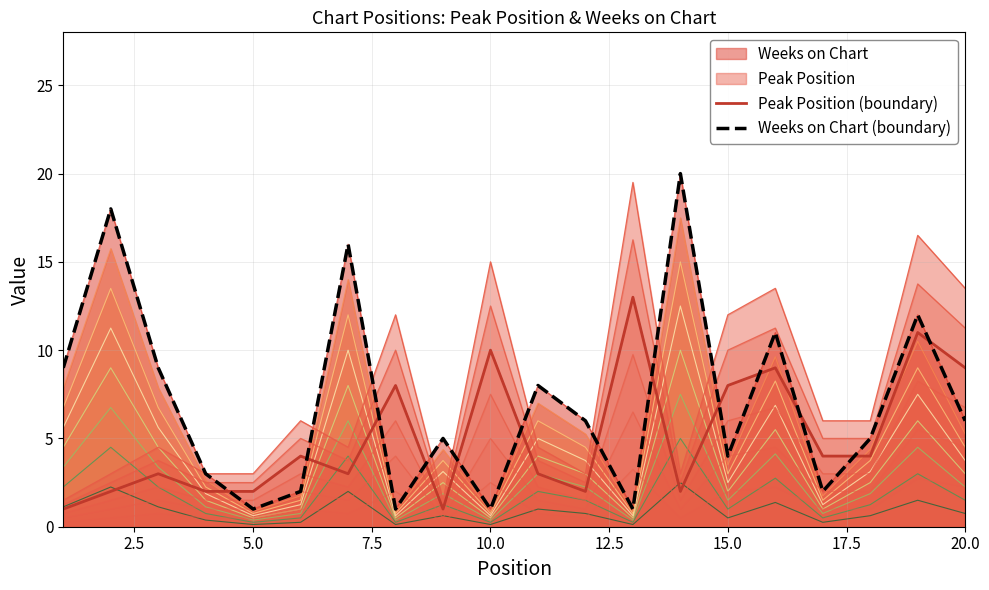

At how many categories does at least one series exceed 13?

3